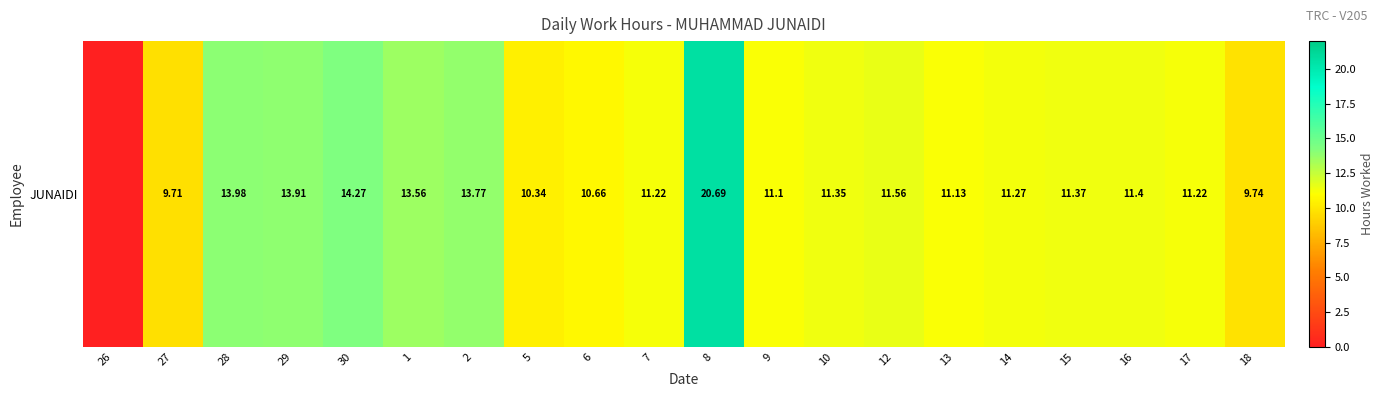

What is the maximum value shown in the chart?

20.7